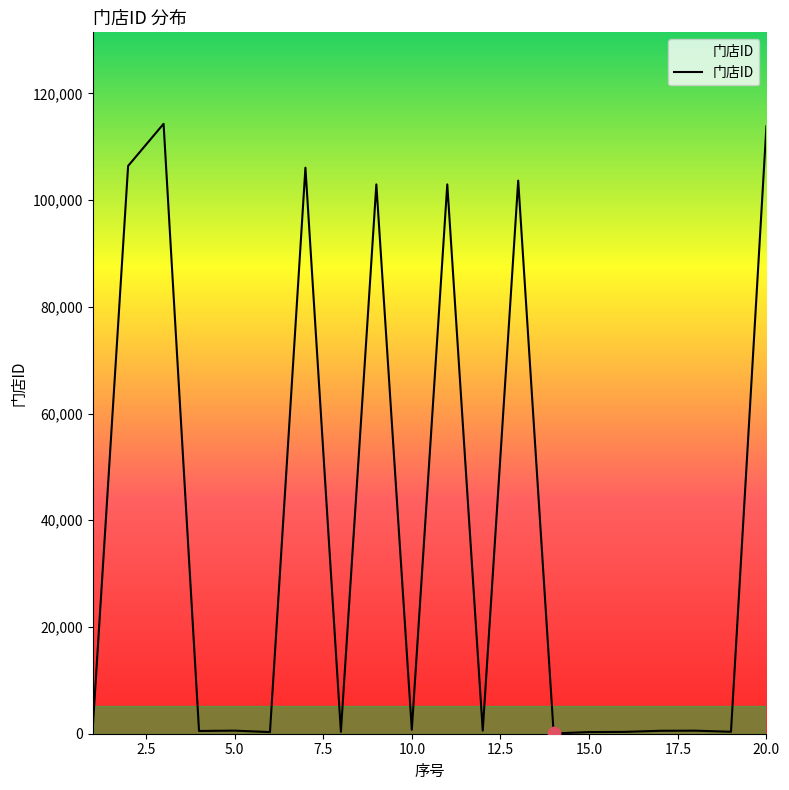

What is the difference between the maximum and minimum values?

114230